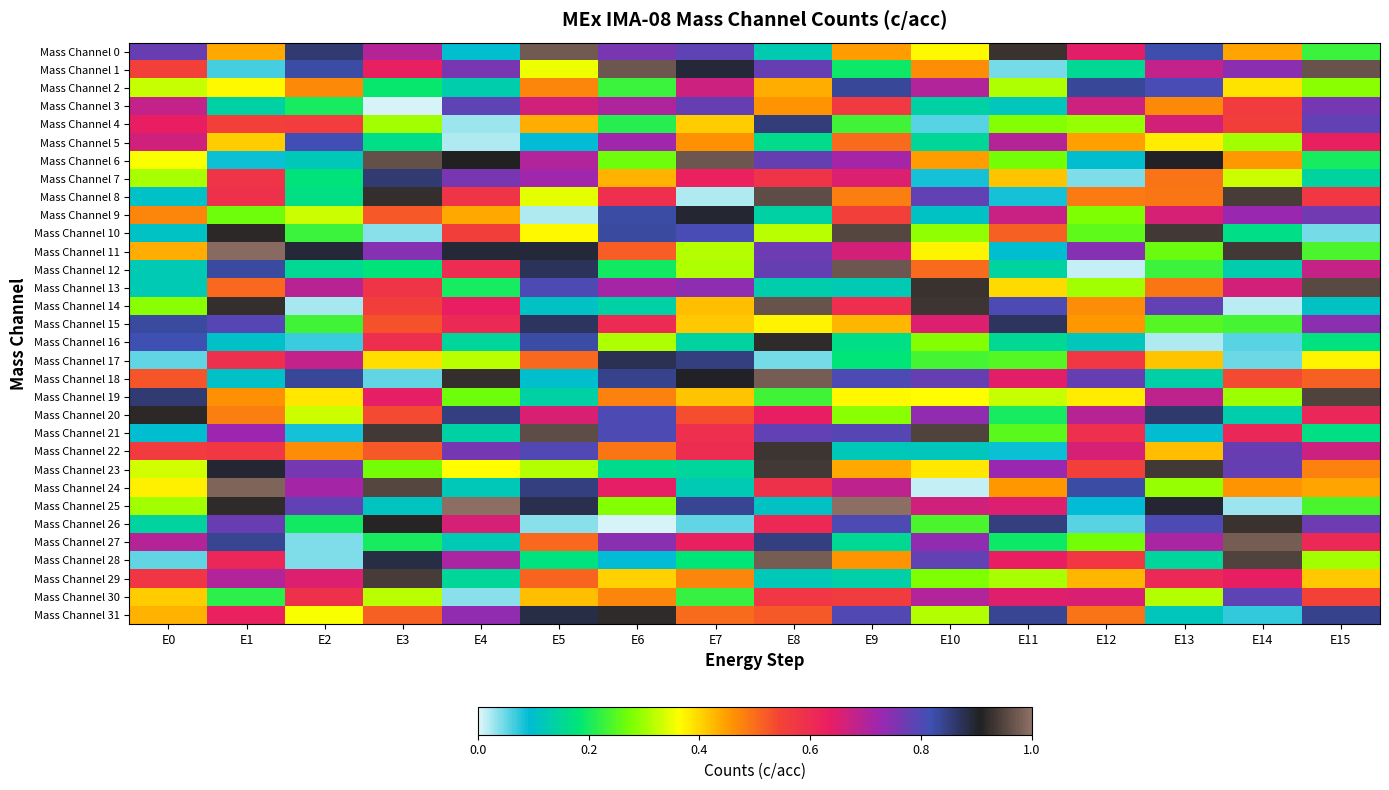

Count the number of categories in the chart.

16